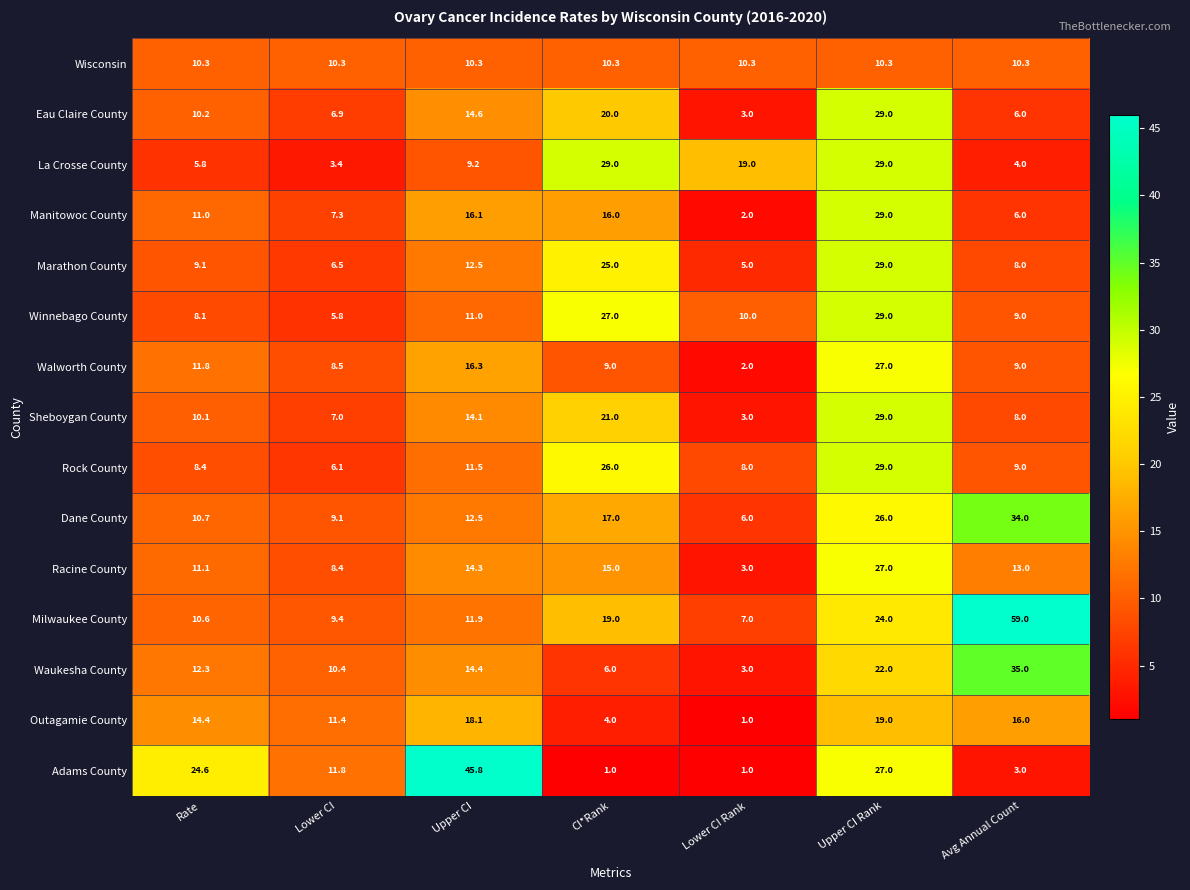

What is the difference between the maximum and minimum values in the Walworth County series?

25.0